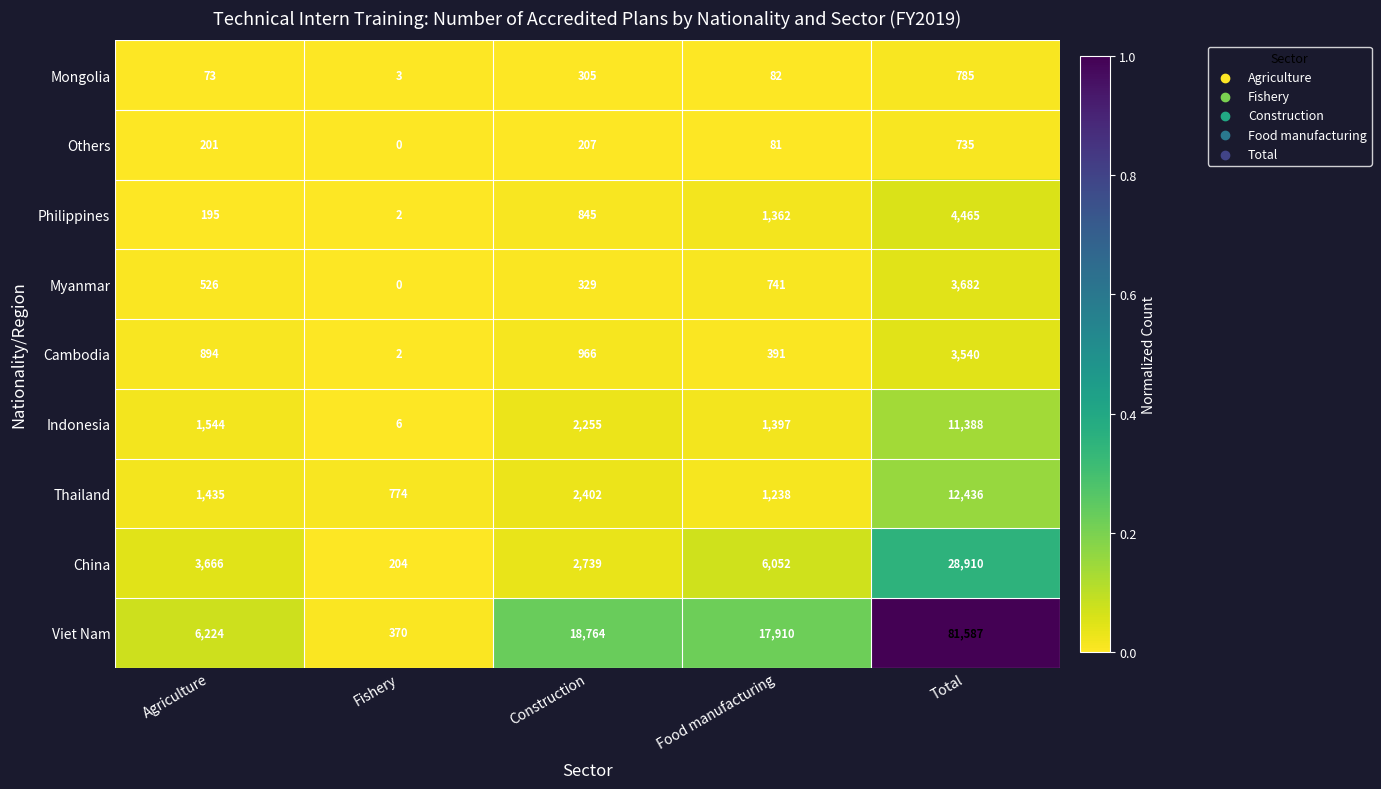

At which category is the sum across all series the highest?

Total